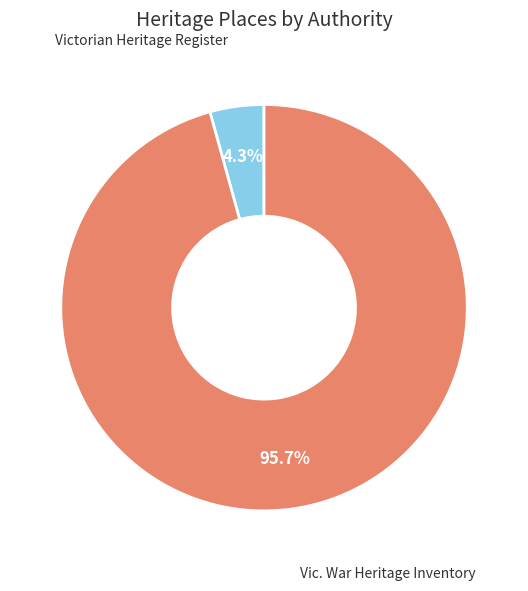

Is there any slice that represents more than half of the pie?

Yes